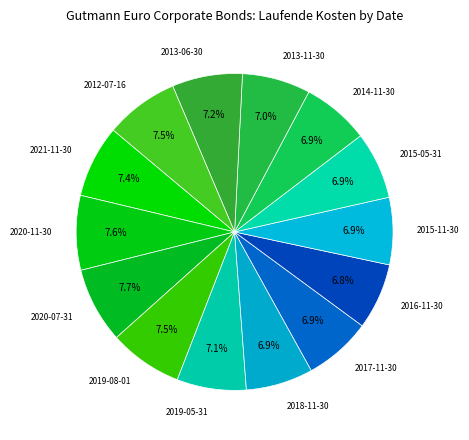

Count the number of slices in the pie.

14